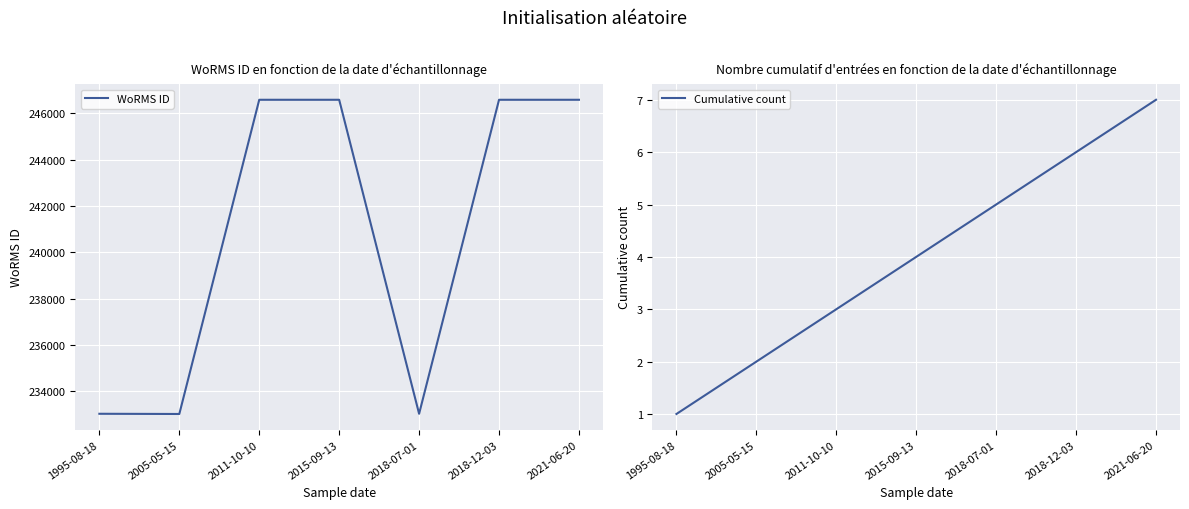

At which category does WoRMS ID reach its first local valley?

2005-05-15